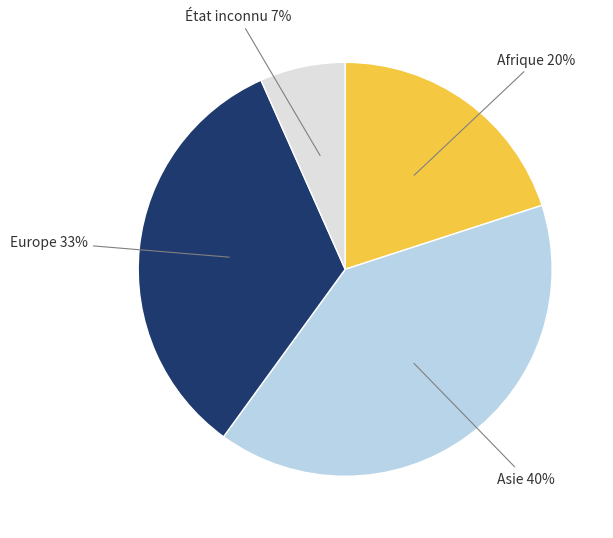

Is there any slice that represents more than half of the pie?

No